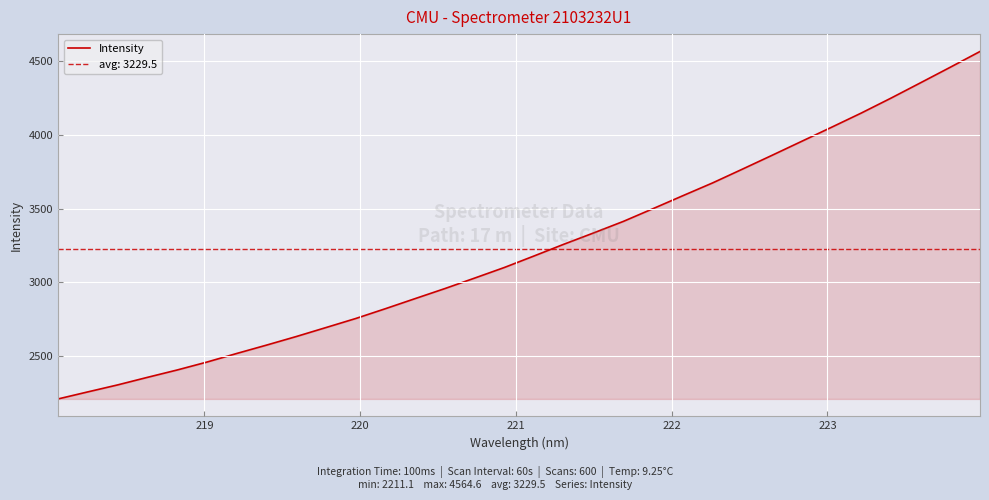

What is the maximum value for Intensity?

4564.6